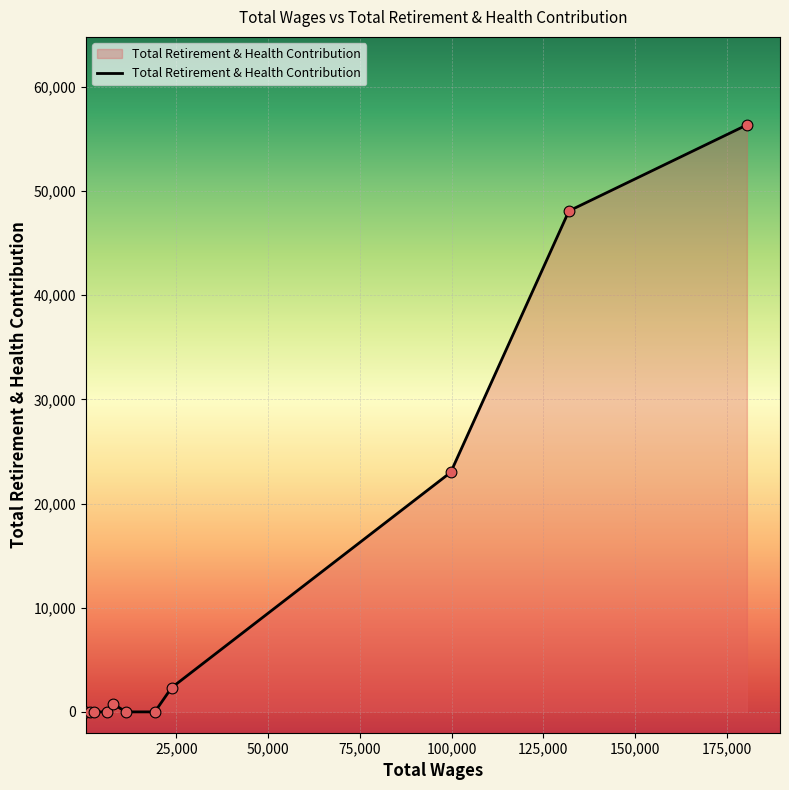

What is the maximum value shown in the chart?

56354